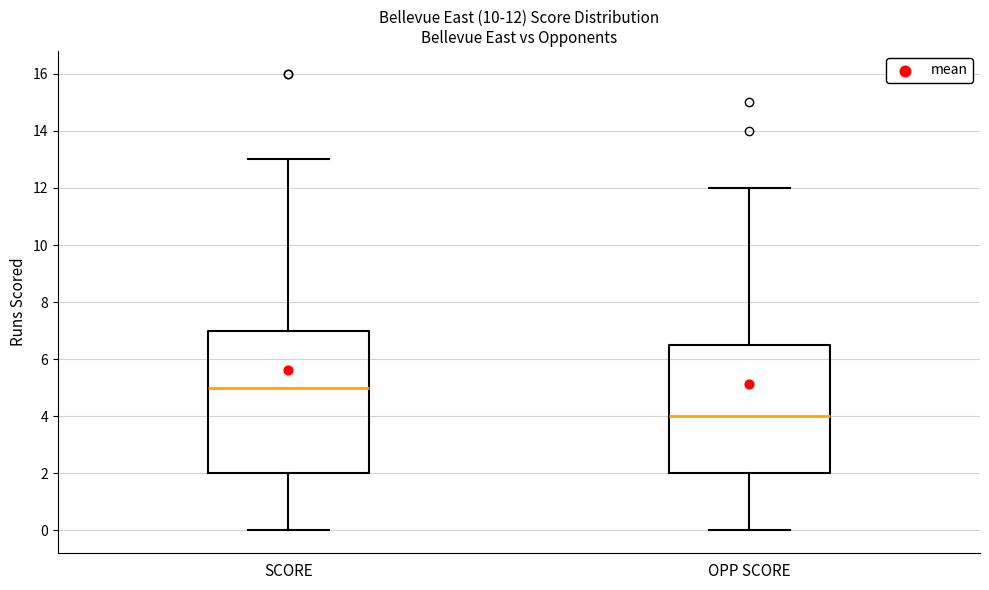

Which box has the lowest median line?

OPP SCORE